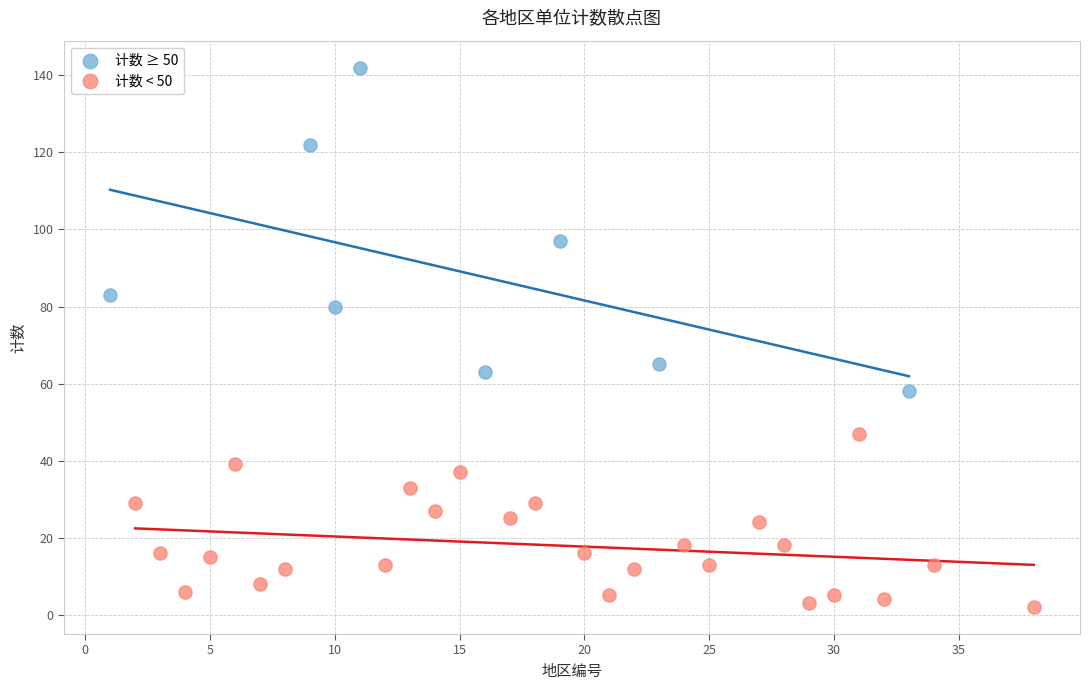

Which series reaches the minimum Y coordinate?

计数 < 50